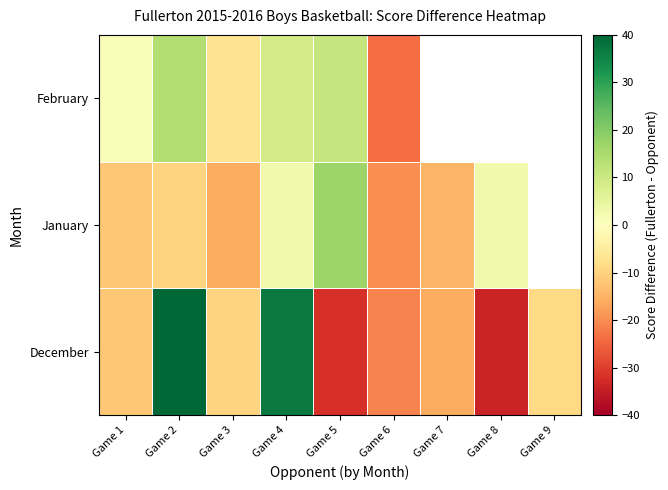

Read the December value at Game 6.

-21.0